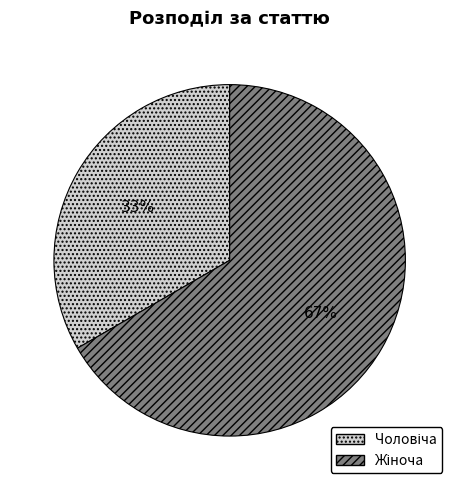

Is there a majority slice in this chart?

Yes